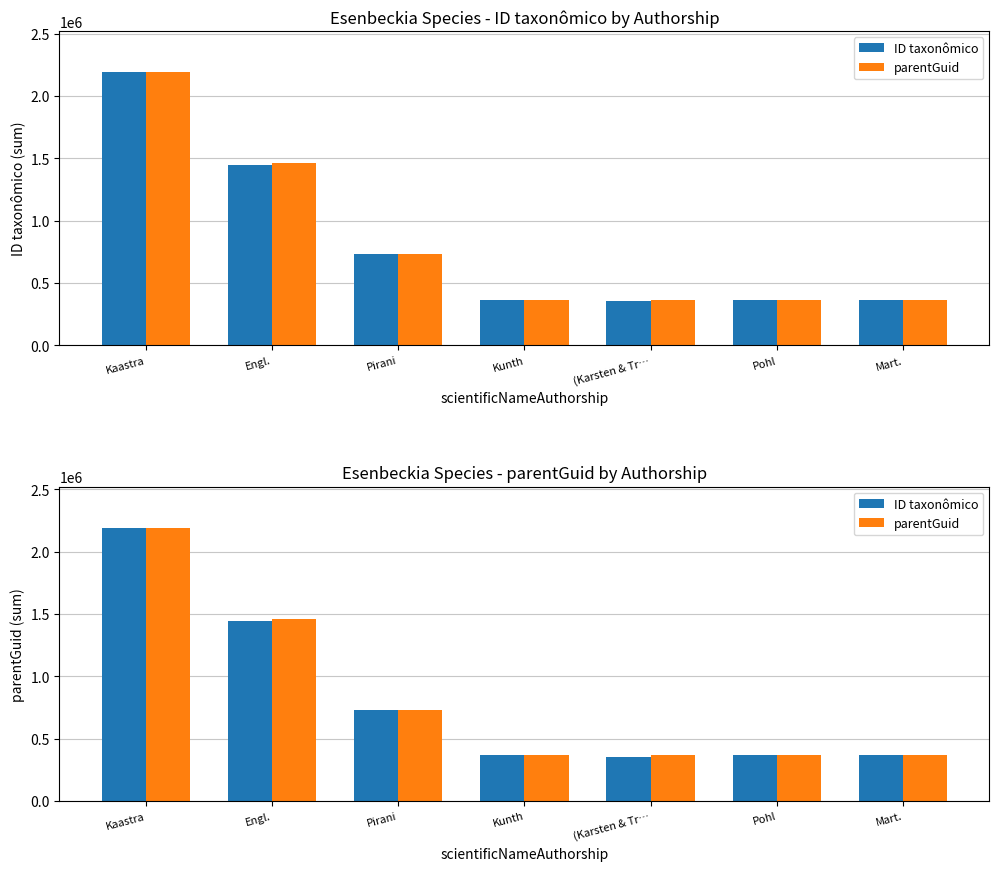

How many data points in ID taxonômico are less than 365572?

3